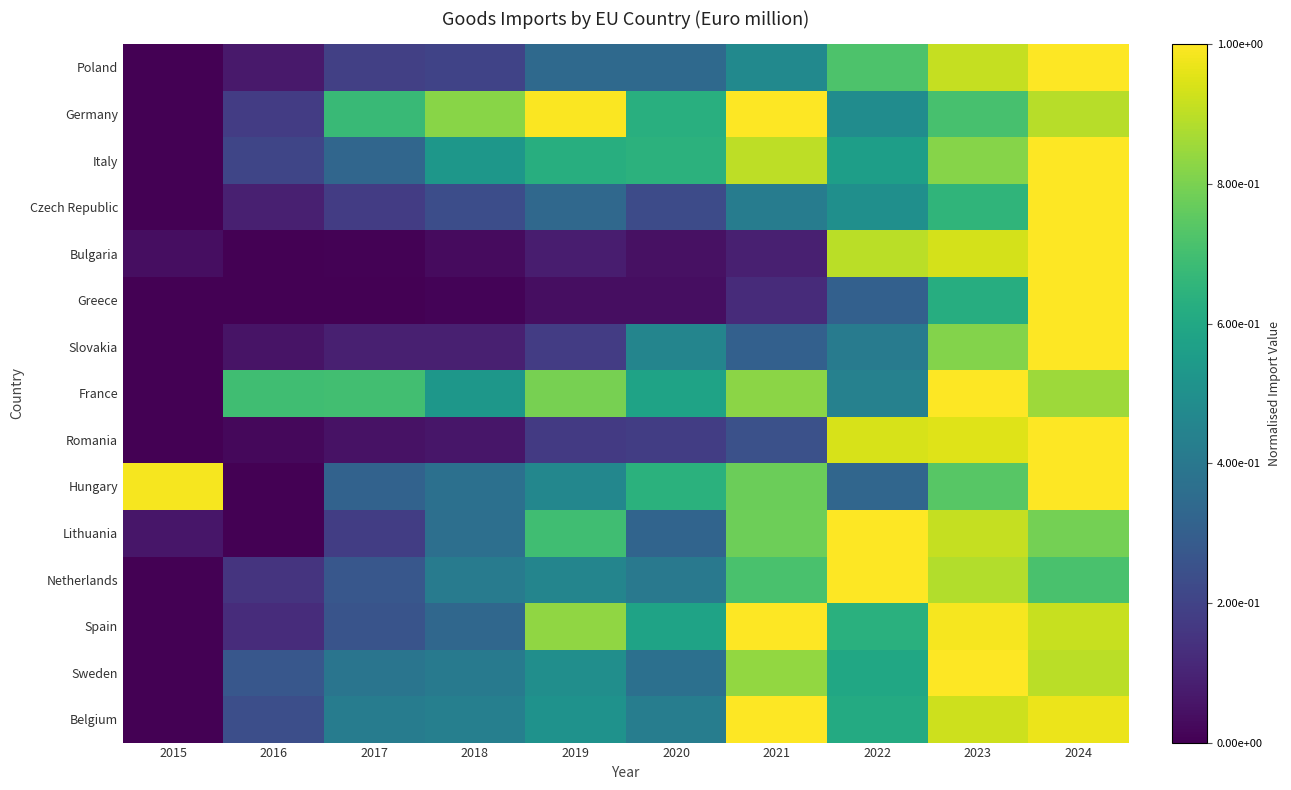

Rank the series at 2021 from highest to lowest value.

Germany, Spain, Belgium, Italy, Sweden, France, Lithuania, Hungary, Netherlands, Poland, Czech Republic, Slovakia, Romania, Greece, Bulgaria